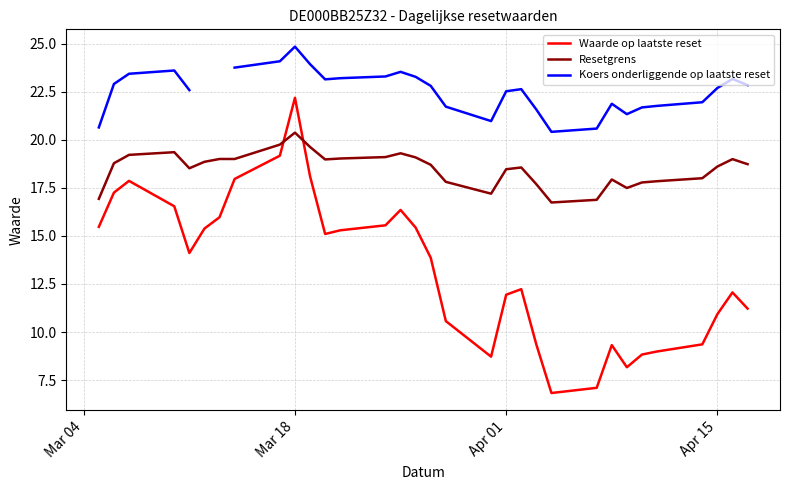

True or false: Resetgrens and Waarde op laatste reset intersect in this chart.

True